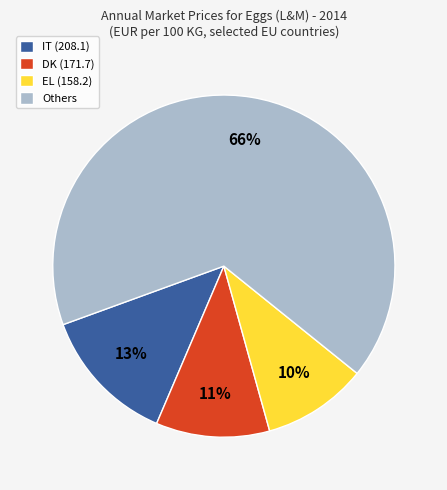

Combined, do Others and IT (208.1) account for over 50%?

Yes